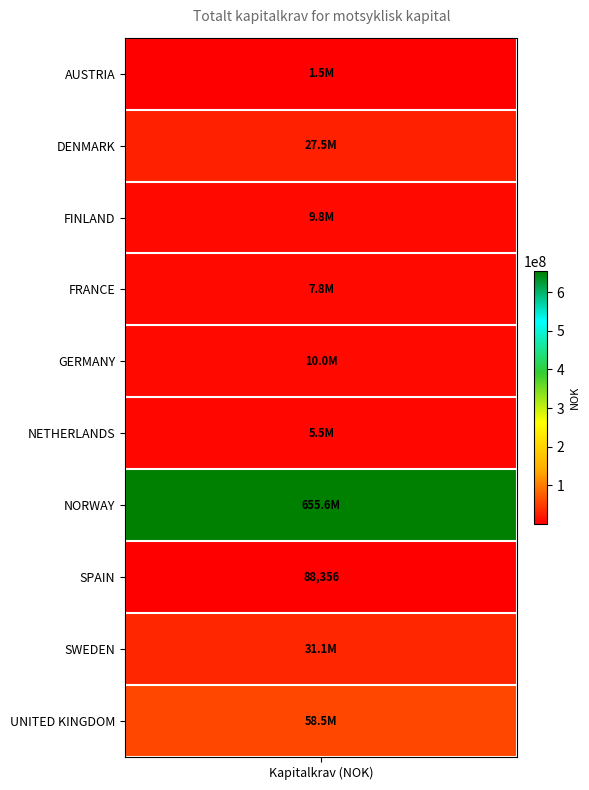

List the labels in order of value, largest first.

NORWAY, UNITED KINGDOM, SWEDEN, DENMARK, GERMANY, FINLAND, FRANCE, NETHERLANDS, AUSTRIA, SPAIN